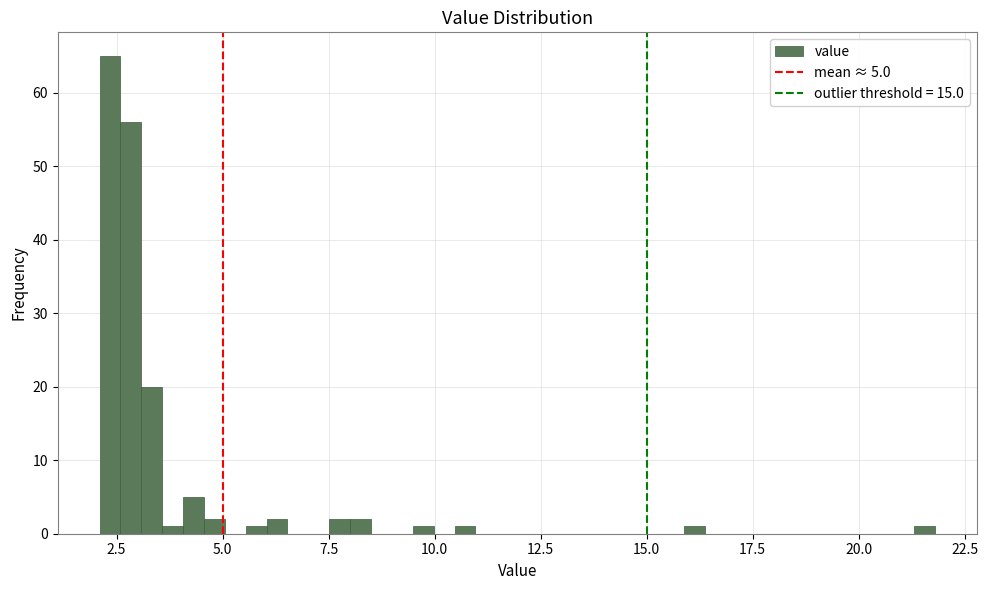

Read against the x-axis, roughly where is the centre of the tallest bar?

2.5